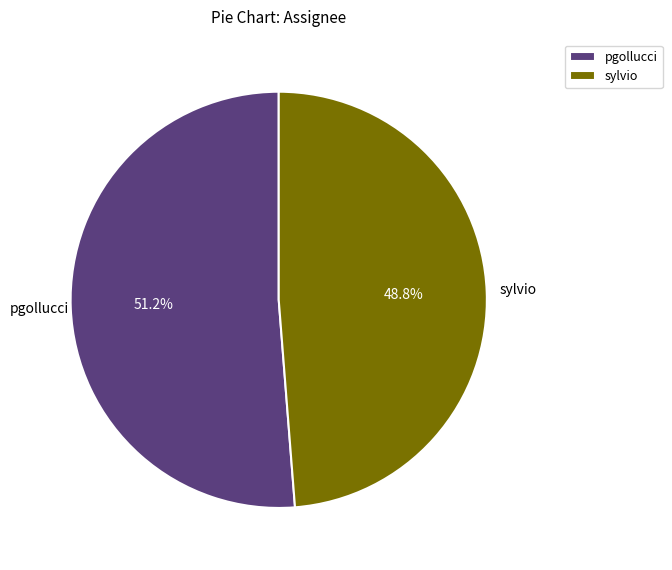

To the nearest percent, what is the difference between the largest and smallest slice percentages?

2%